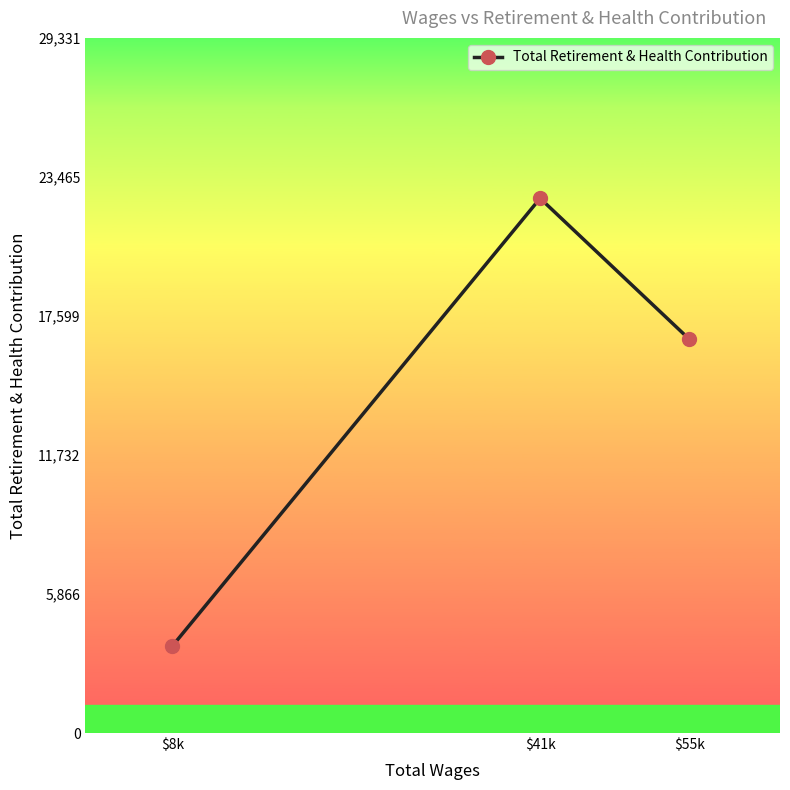

At which label is the value closest to 13120?

$55k